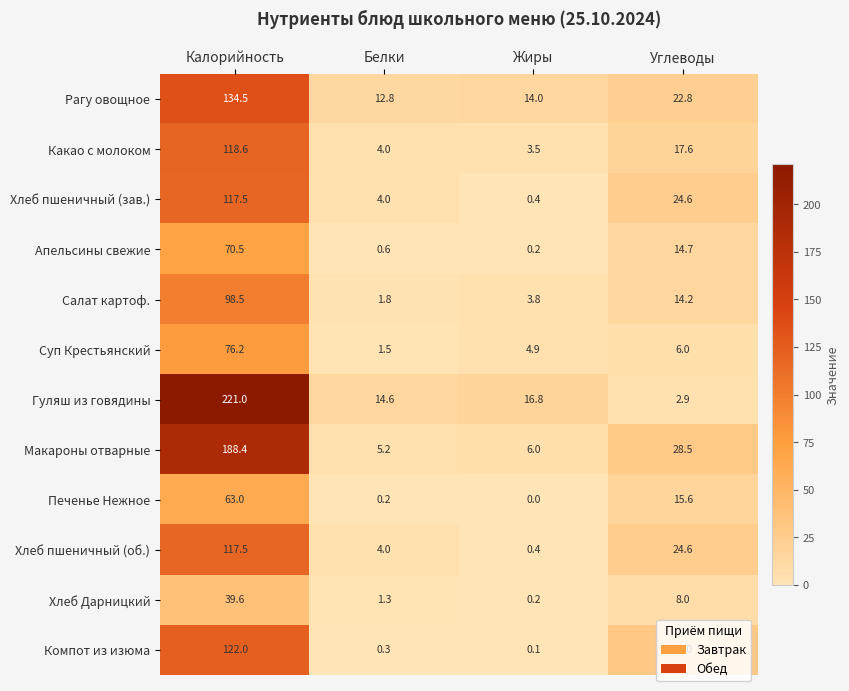

What is the greatest value displayed?

221.0